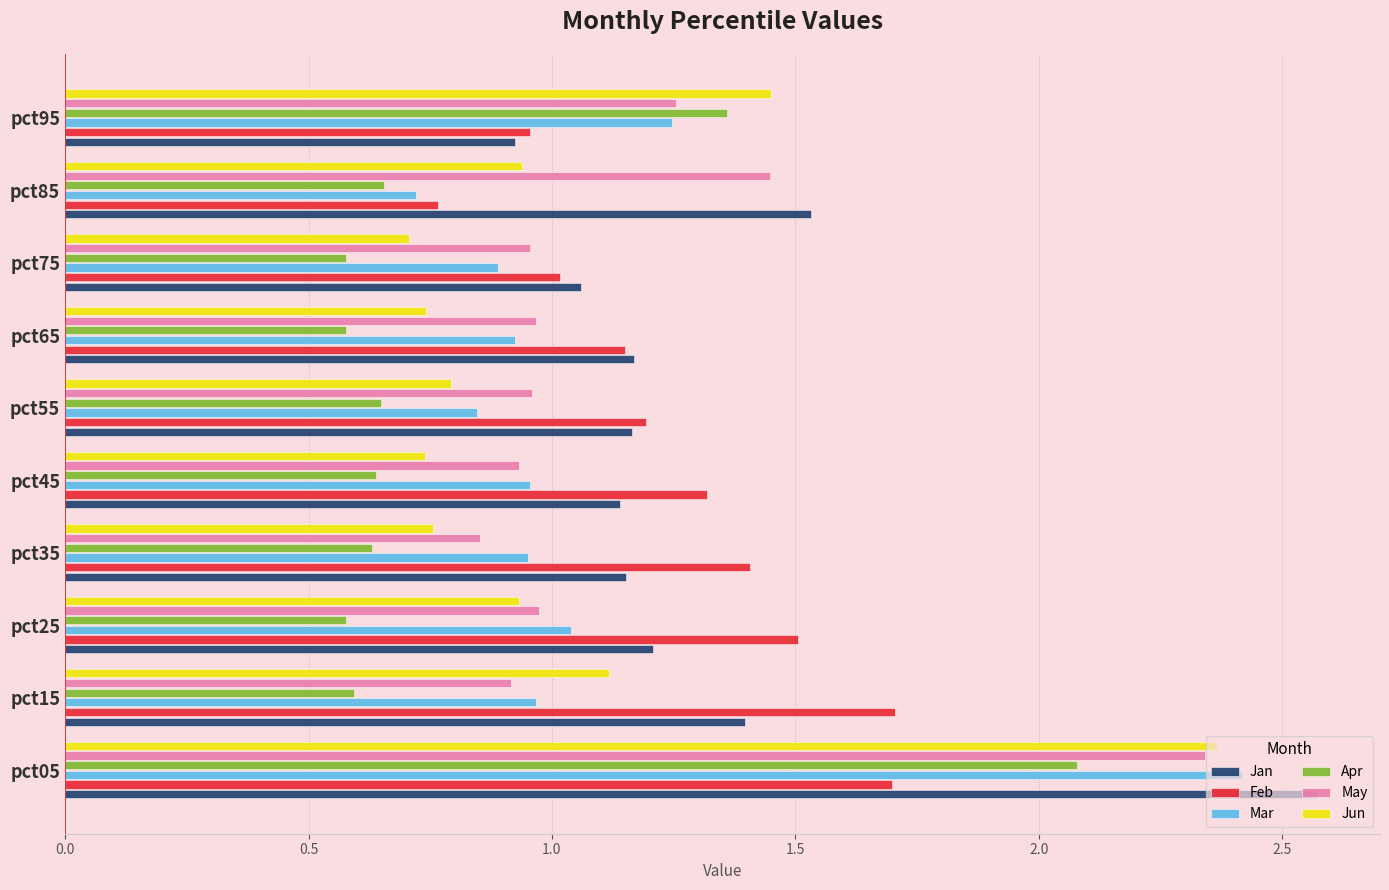

At which category is the sum across all series the highest?

pct05